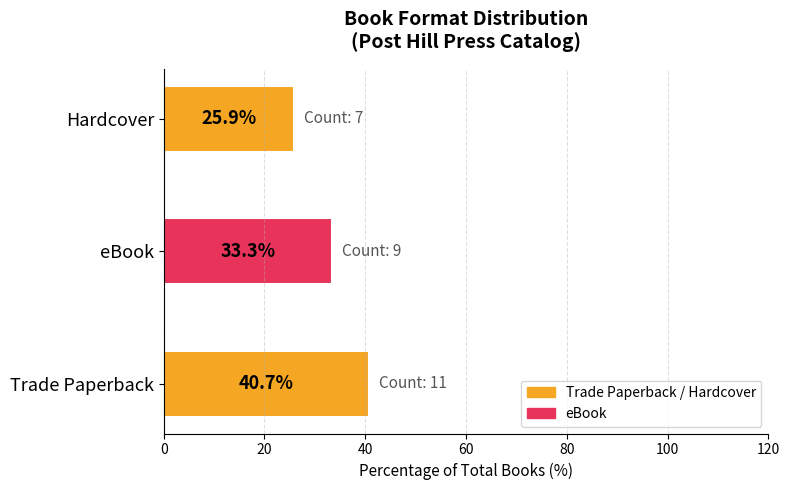

Reading top to bottom, what are all the values shown in this chart?

Hardcover=25.9	eBook=33.3	Trade Paperback=40.7